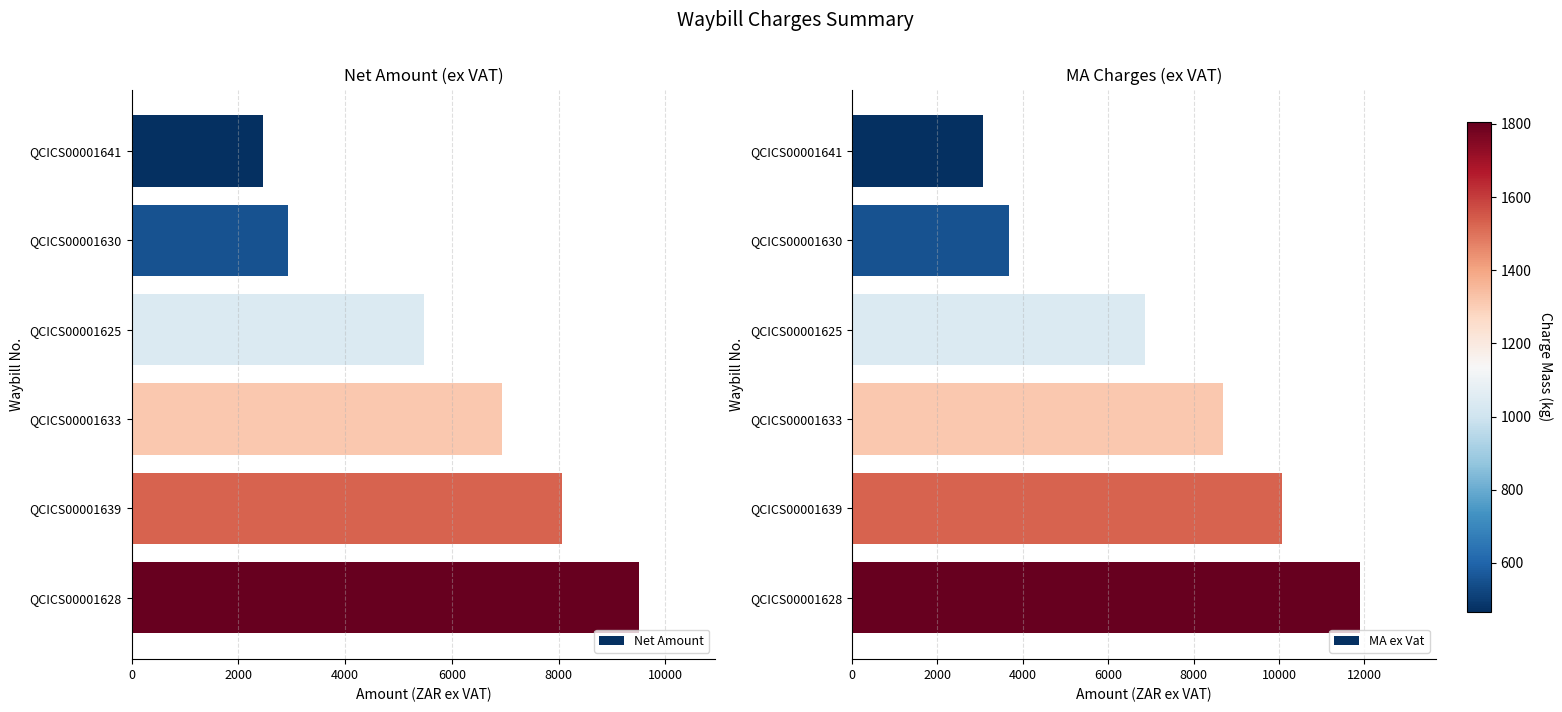

At how many categories does at least one series exceed 8159?

3